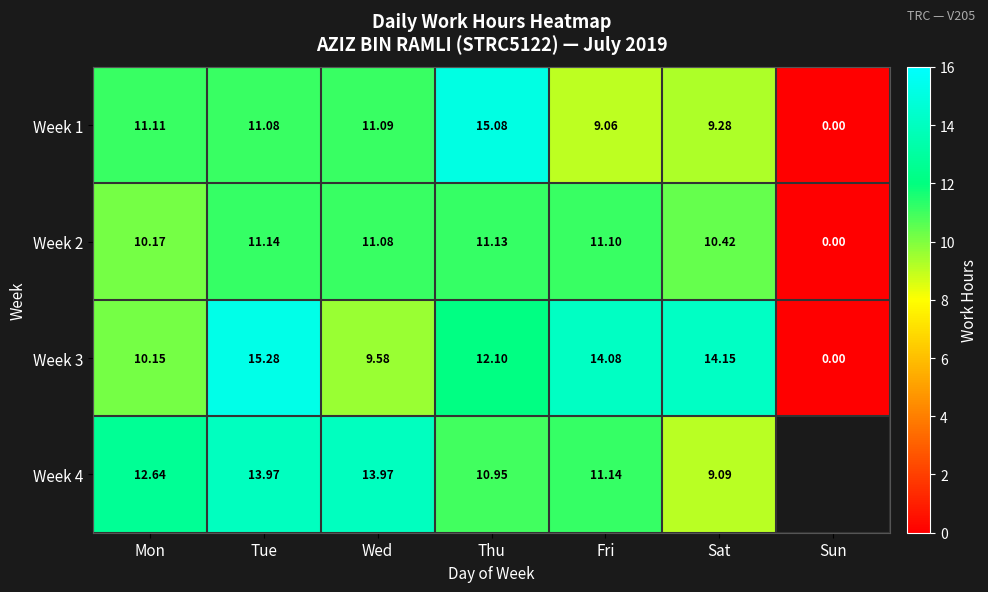

The Week 3 series shows -10.3 at Sun. True or false?

False